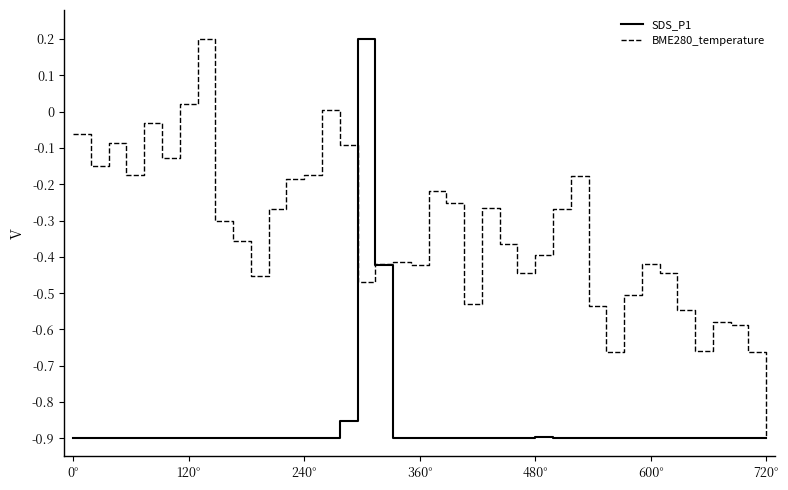

How many negative values does the SDS_P1 series have?

39